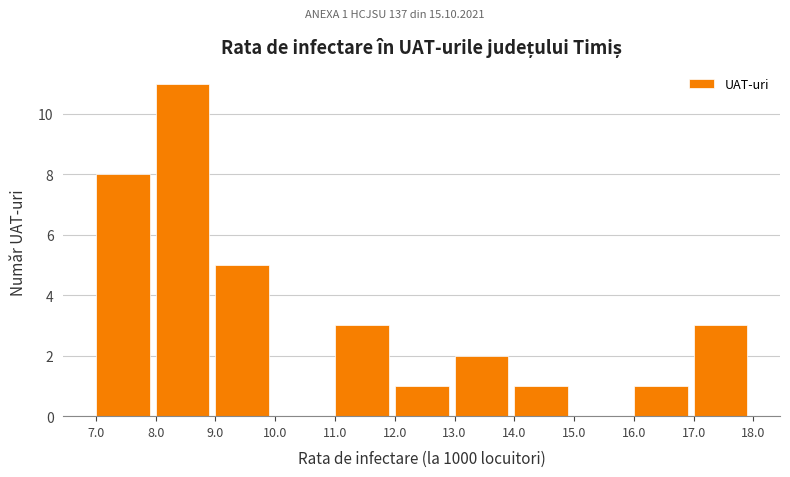

Over which range of the x-axis is the bar tallest?

8.0 to 9.0